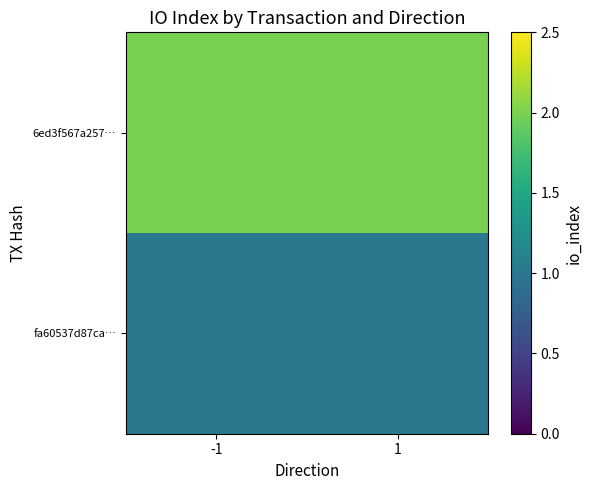

List the series in order of their peak value, highest first.

6ed3f567a257…, fa60537d87ca…